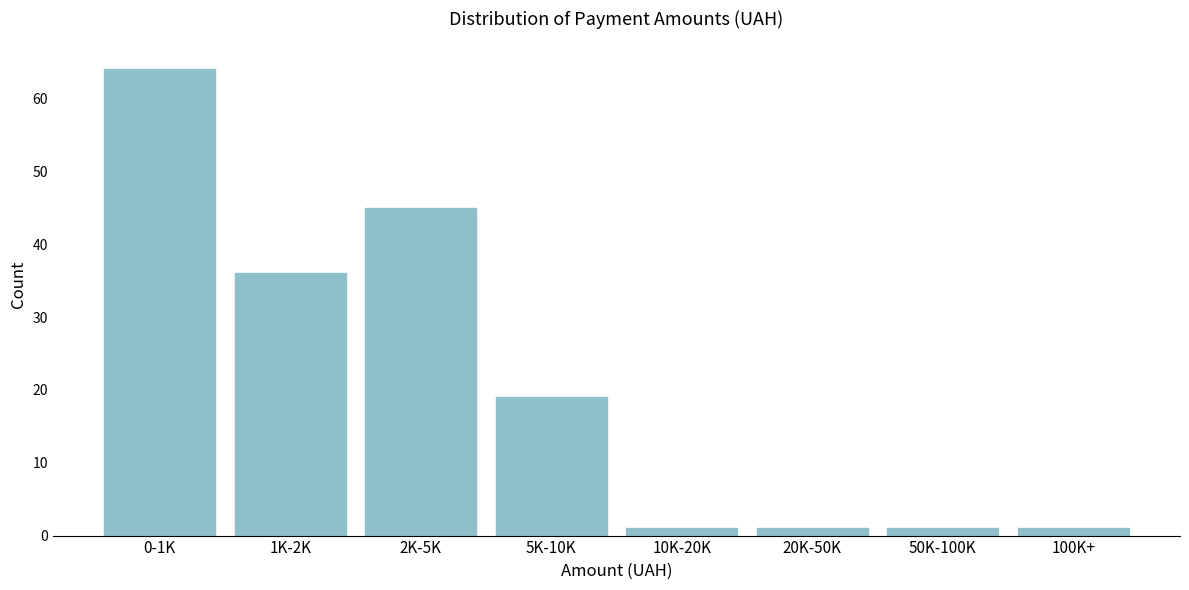

Reading left to right, extract all data points from this chart.

0-1K=64	1K-2K=36	2K-5K=45	5K-10K=19	10K-20K=1	20K-50K=1	50K-100K=1	100K+=1